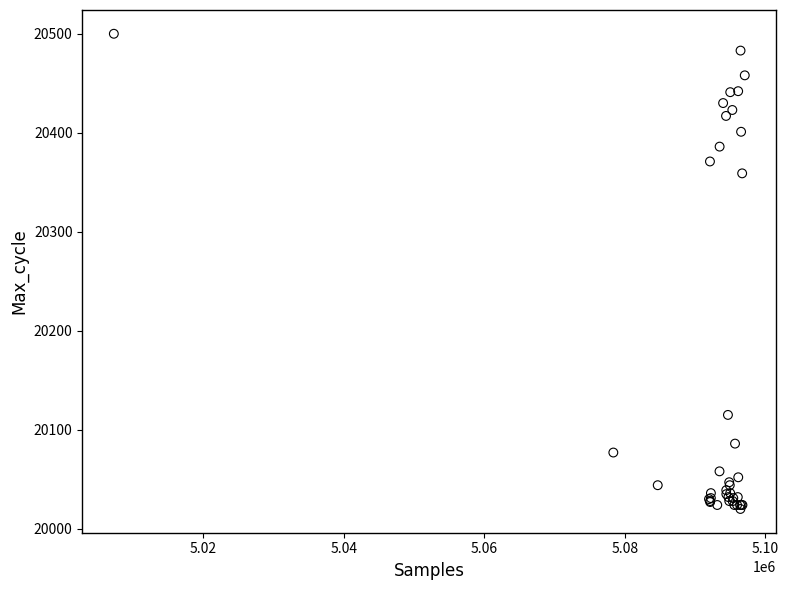

What Y value in the scatter plot is closest to 20260?

20359